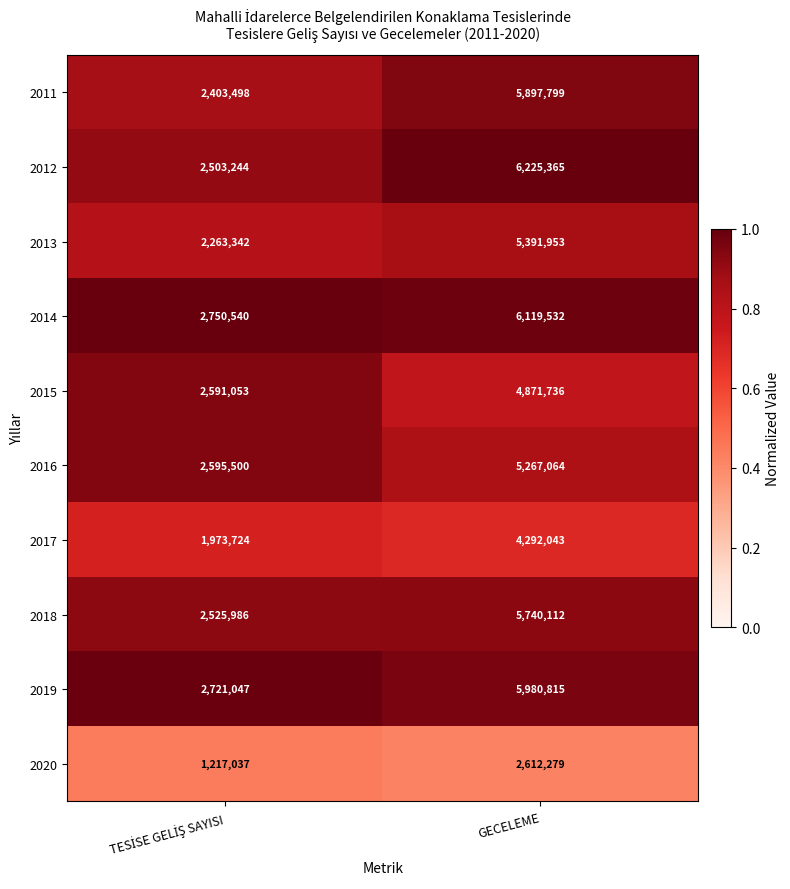

Is it true that 2011 equals 5897799 at GECELEME?

True